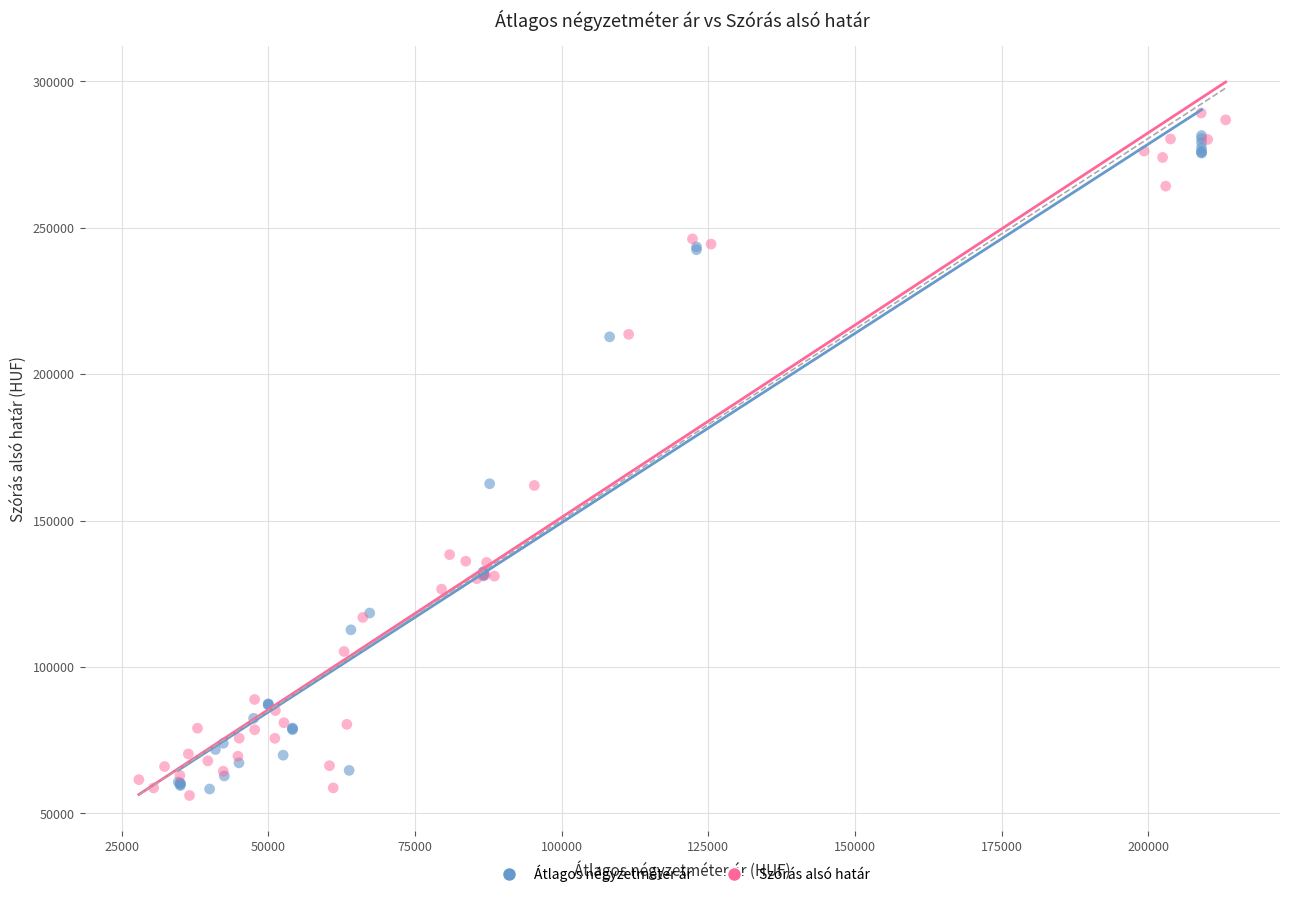

What are all the series names shown in the legend?

Átlagos négyzetméter ár, Szórás alsó határ